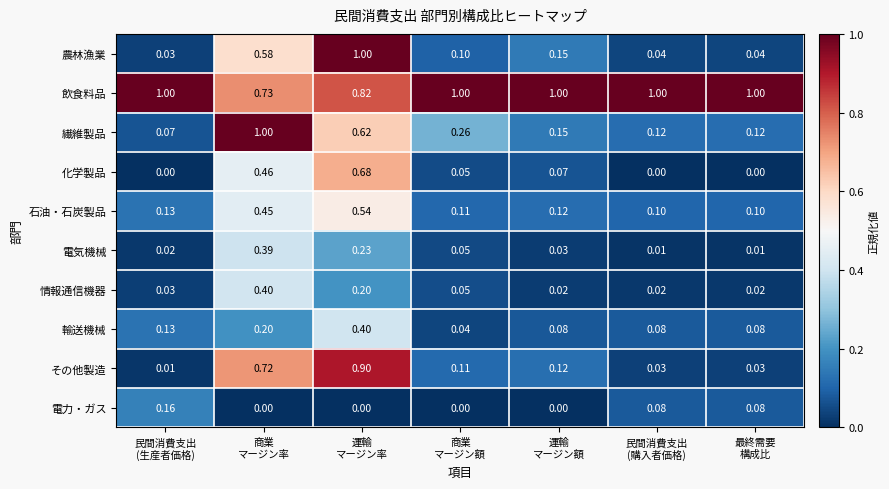

Which series has the largest total across all categories?

飲食料品